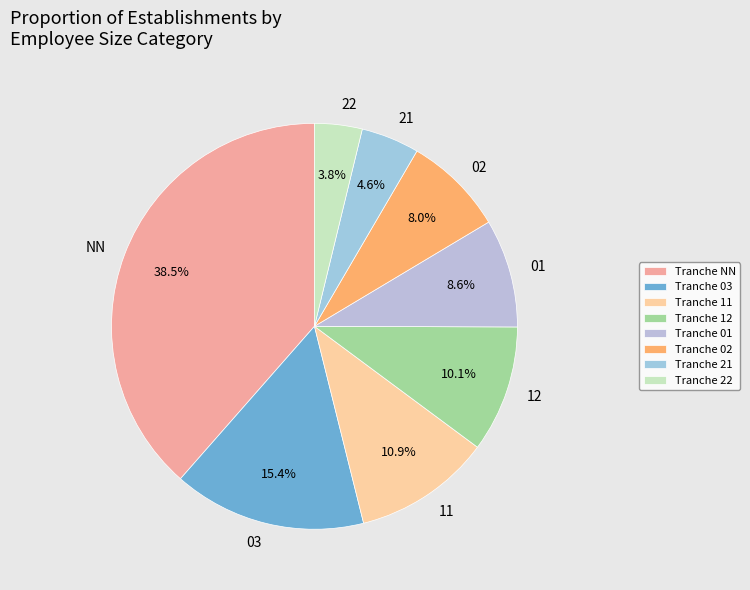

How many segments does this pie chart have?

8